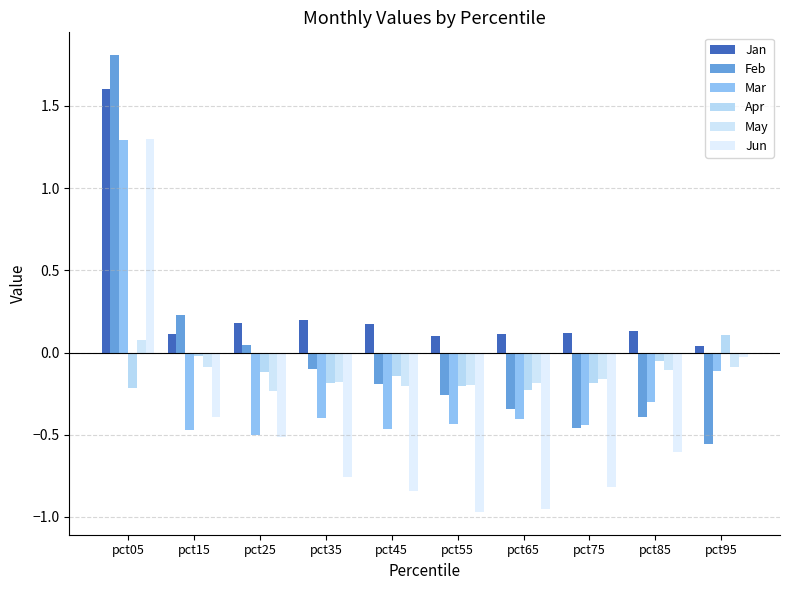

Which series has the largest range (max minus min)?

Feb